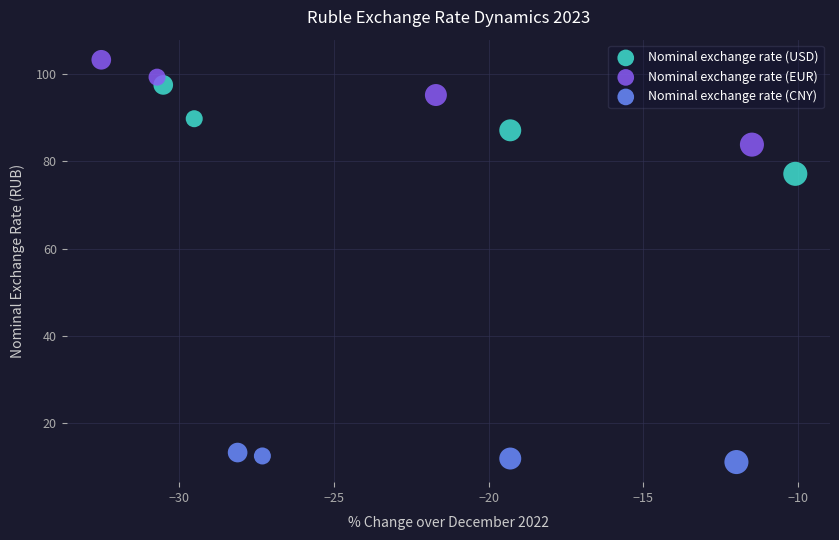

Which series has the widest spread of Y values?

Nominal exchange rate (USD)